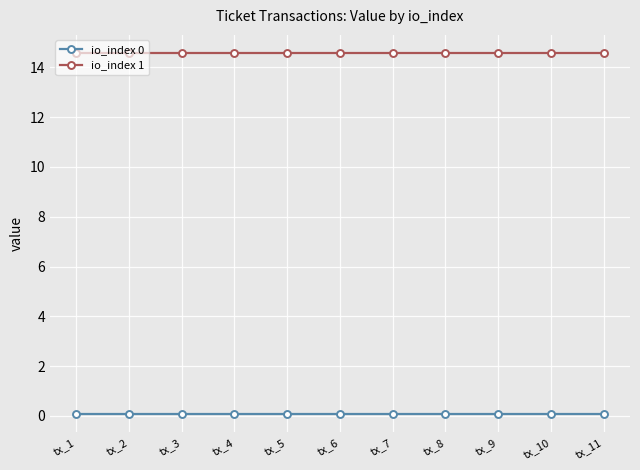

What is the average value of the io_index 0 series?

0.1